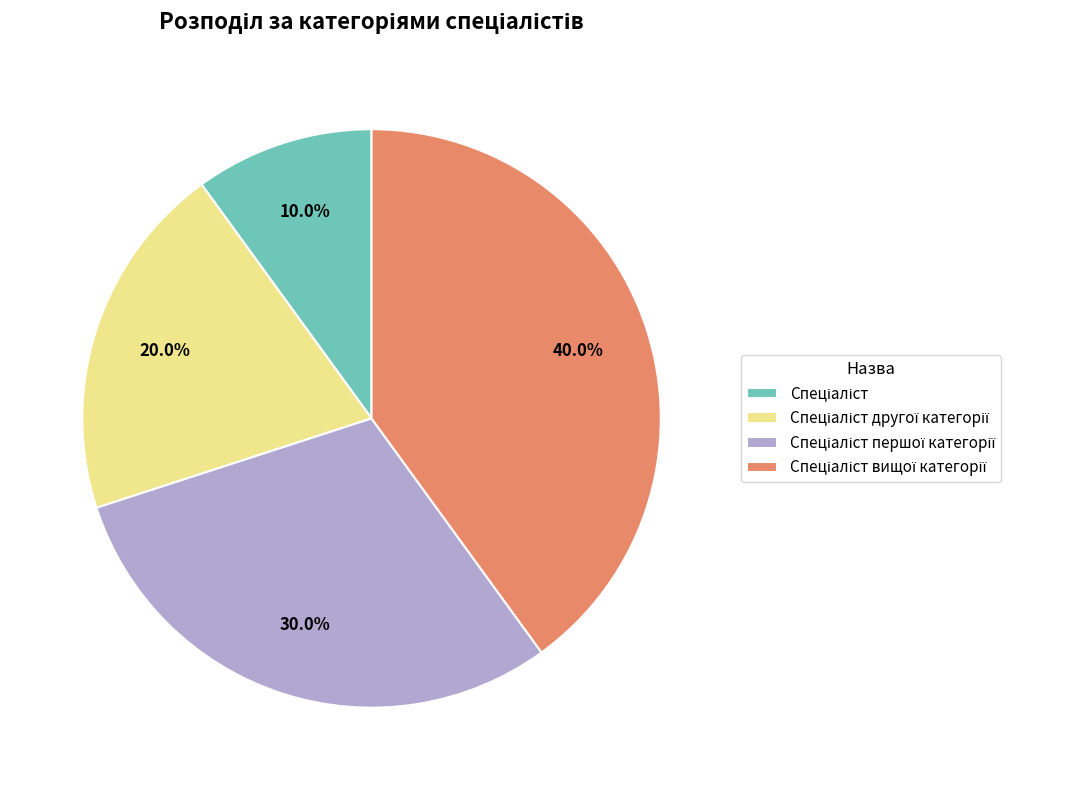

Is there any slice that represents more than half of the pie?

No